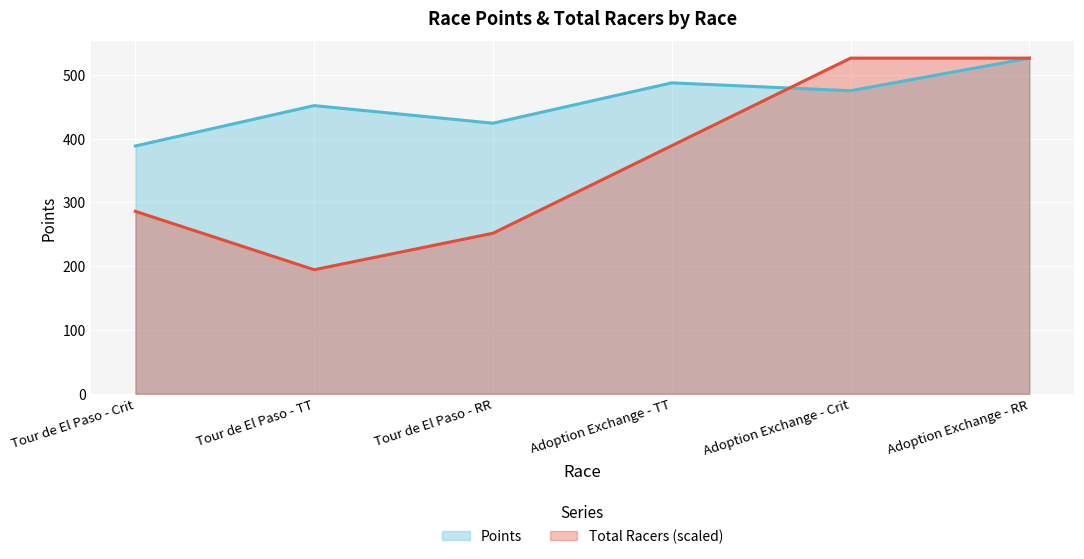

What is the label of the 6th point from the right?

Tour de El Paso - Crit